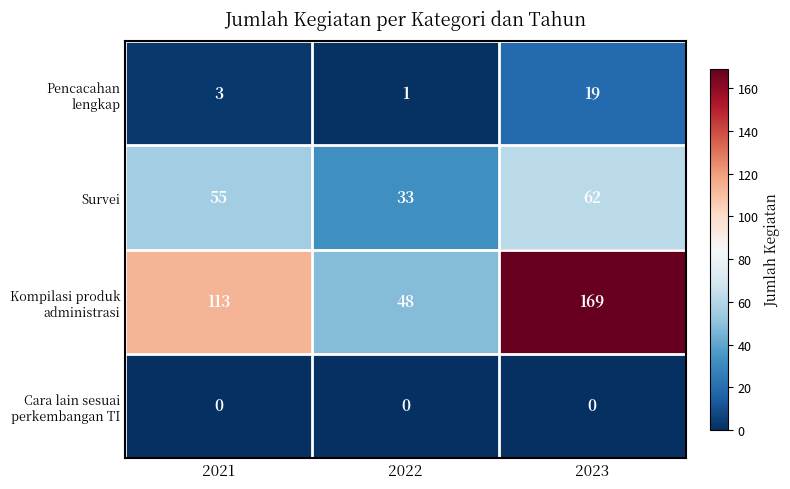

Which category has the highest value across all series?

2023